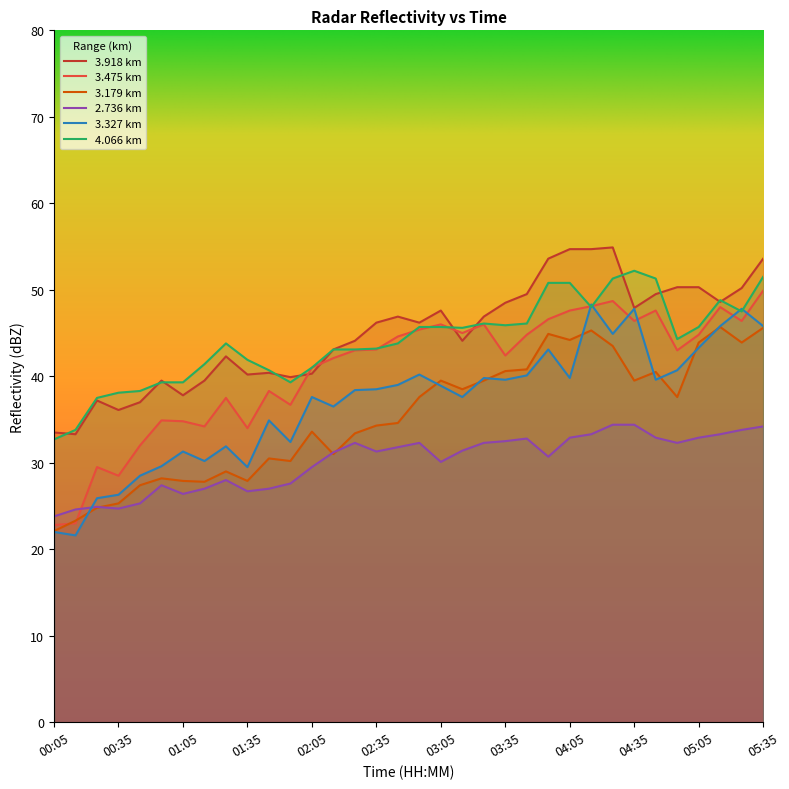

Which has a higher value, 01:05 or 02:15?

02:15